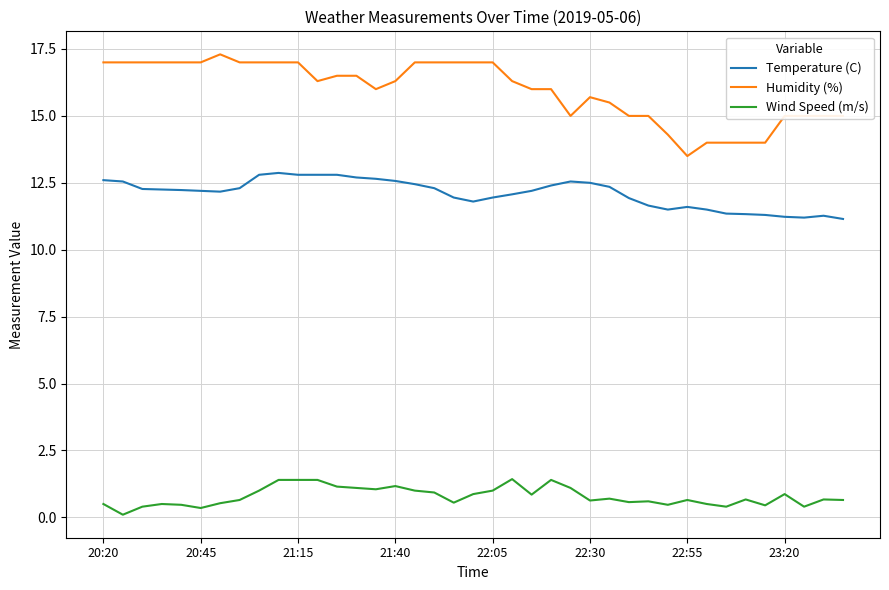

What is the highest value of the Temperature (C) series?

12.9